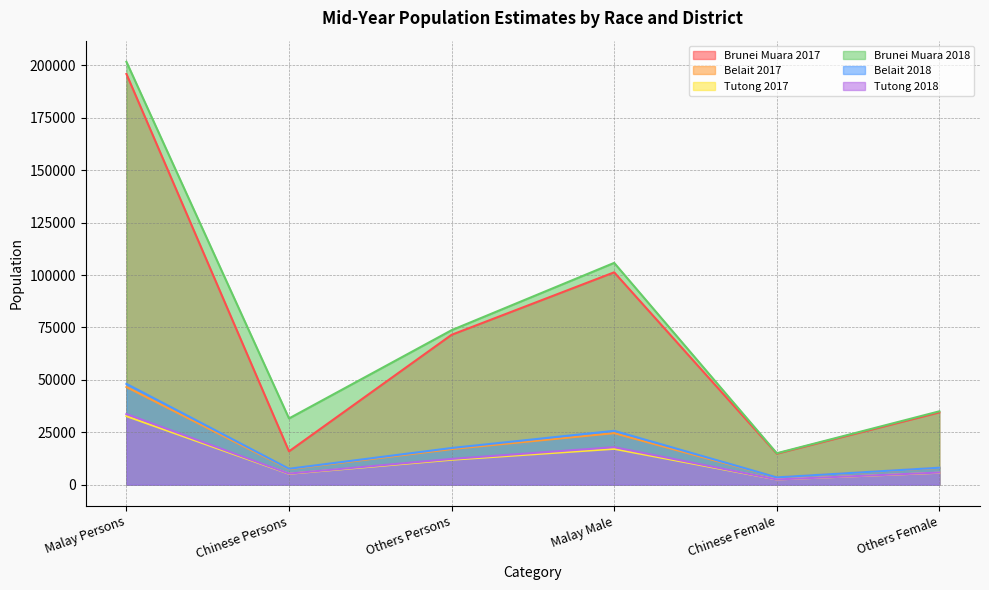

True or false: Brunei Muara 2018 has a value of 23353 at Others Female.

False